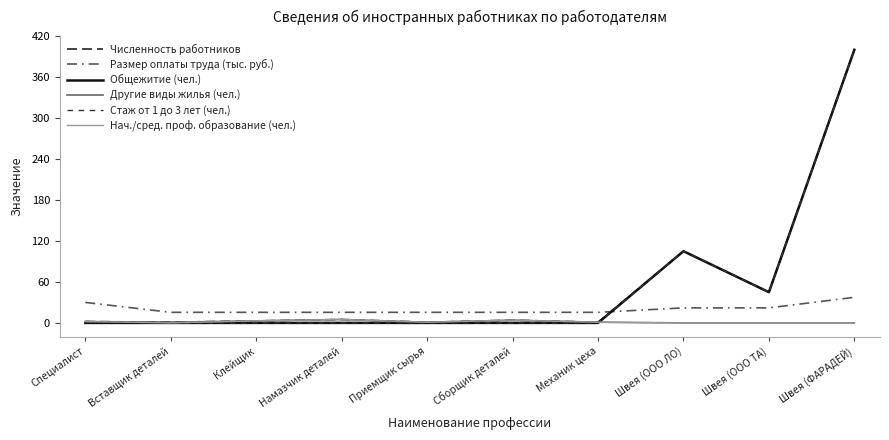

How many lines are shown in the chart?

6